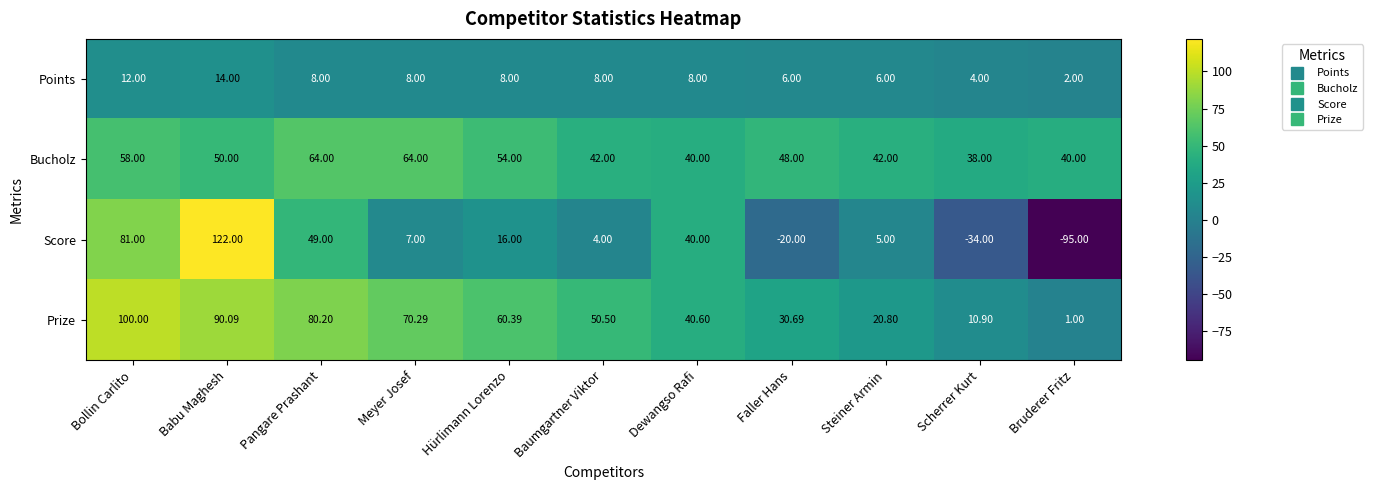

At Baumgartner Viktor, list the series in order from smallest to largest.

Score, Points, Bucholz, Prize